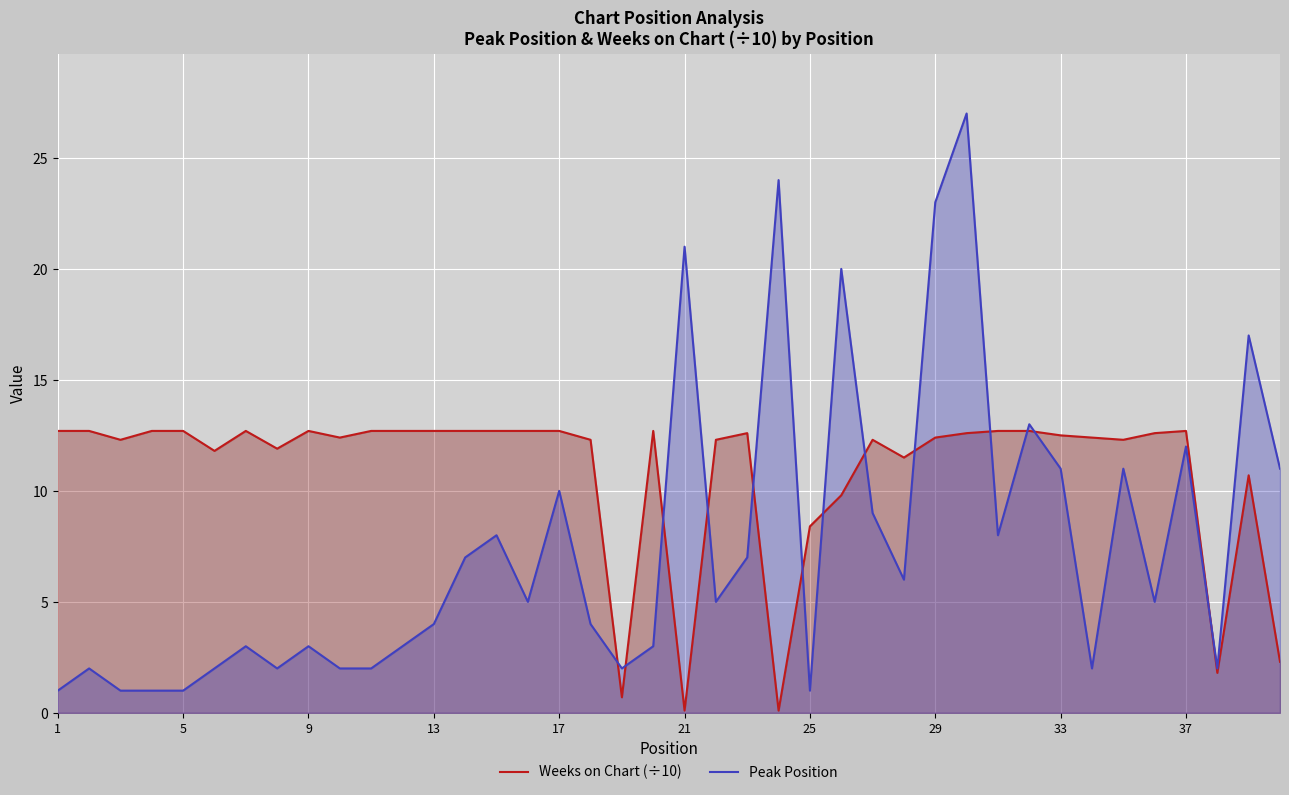

How many intersections are there between Peak Position and Weeks on Chart (÷10)?

13